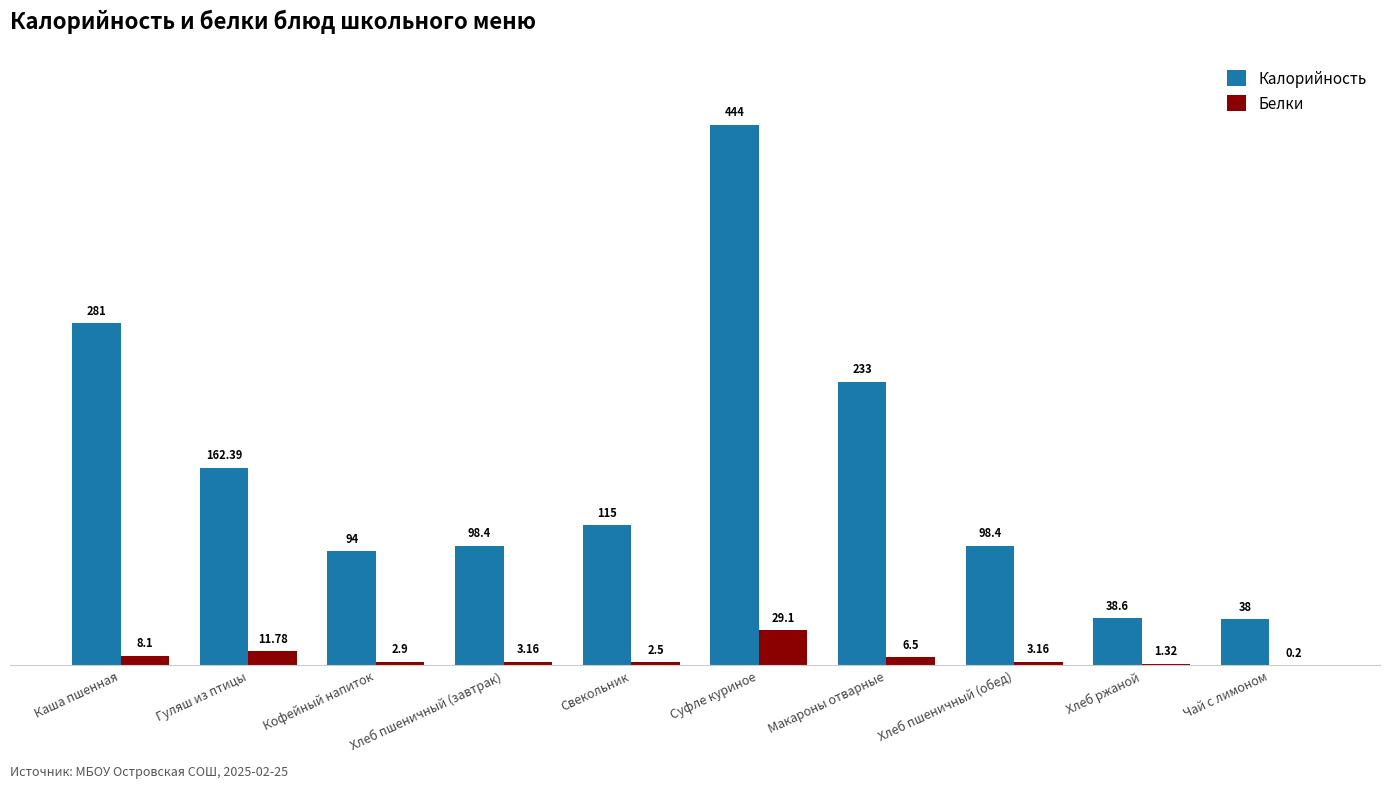

Where is Белки nearest to the value 14?

Гуляш из птицы